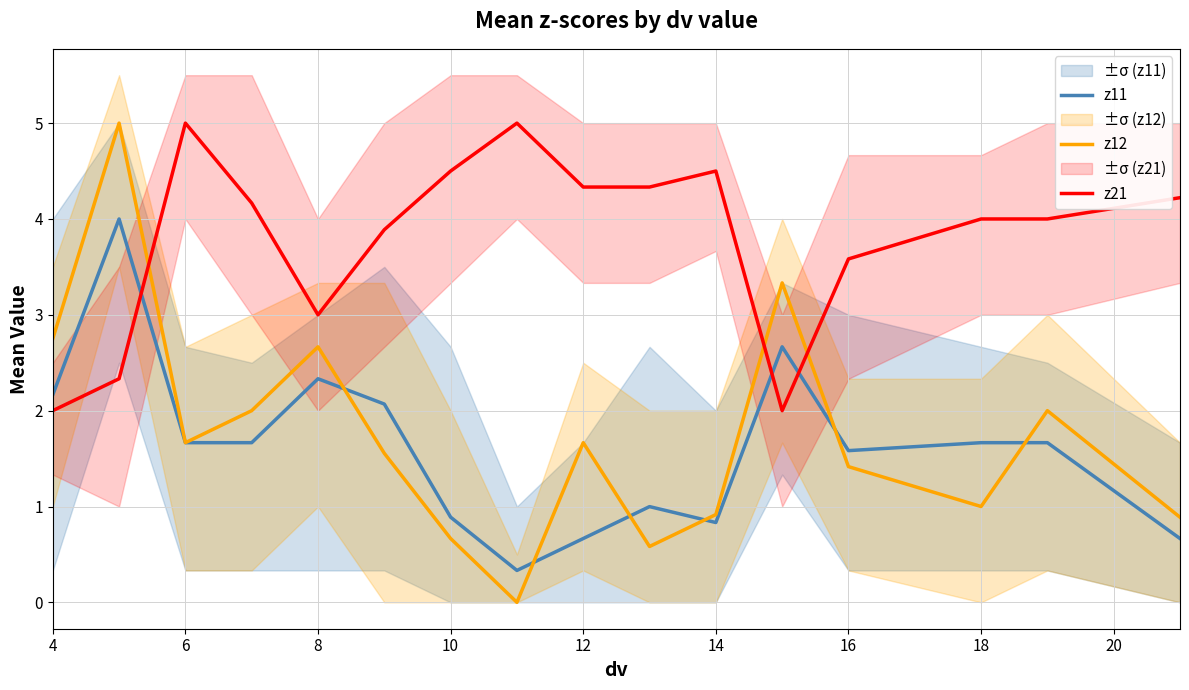

Which series has the largest total across all categories?

z21